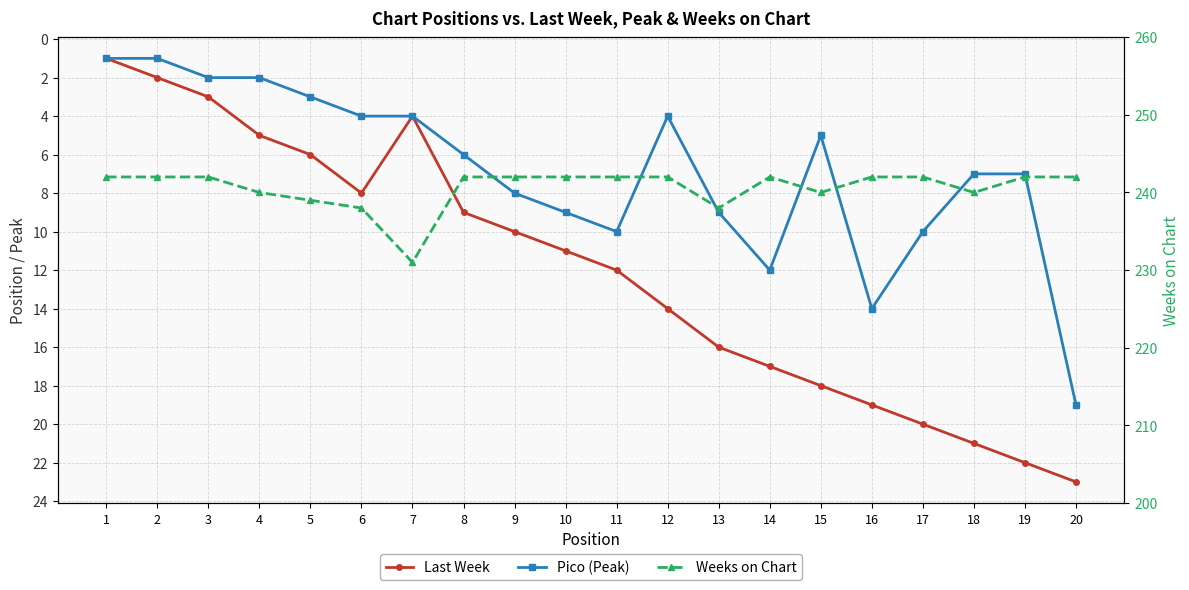

Between 1 and 13, which is larger?

13